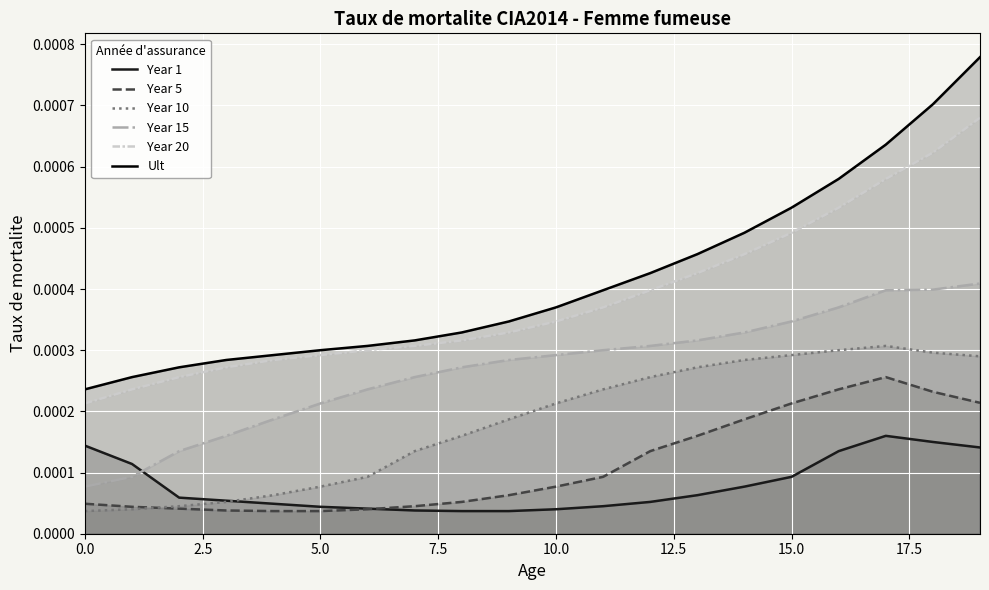

At how many categories does at least one series exceed 0?

20